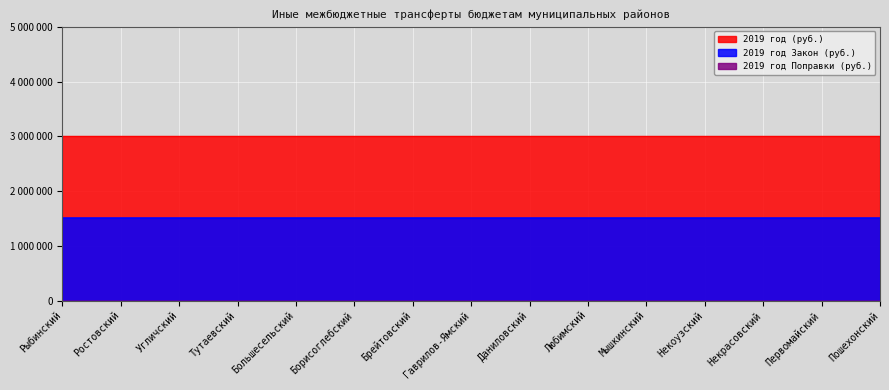

The 2019 год Закон (руб.) series shows 1504400 at Большесельский. True or false?

True